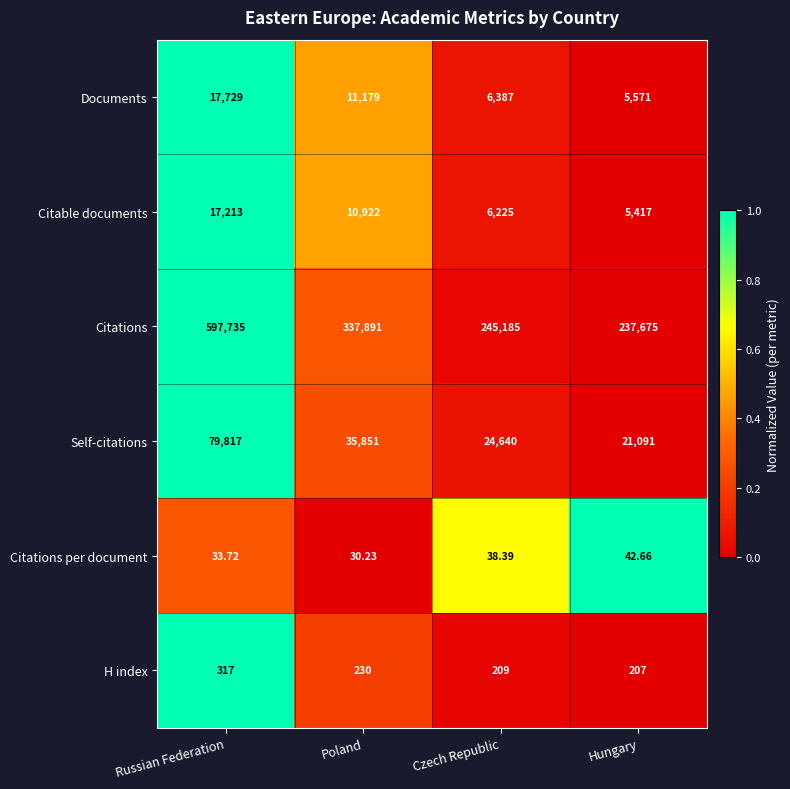

Which series has the widest spread of values?

Citations